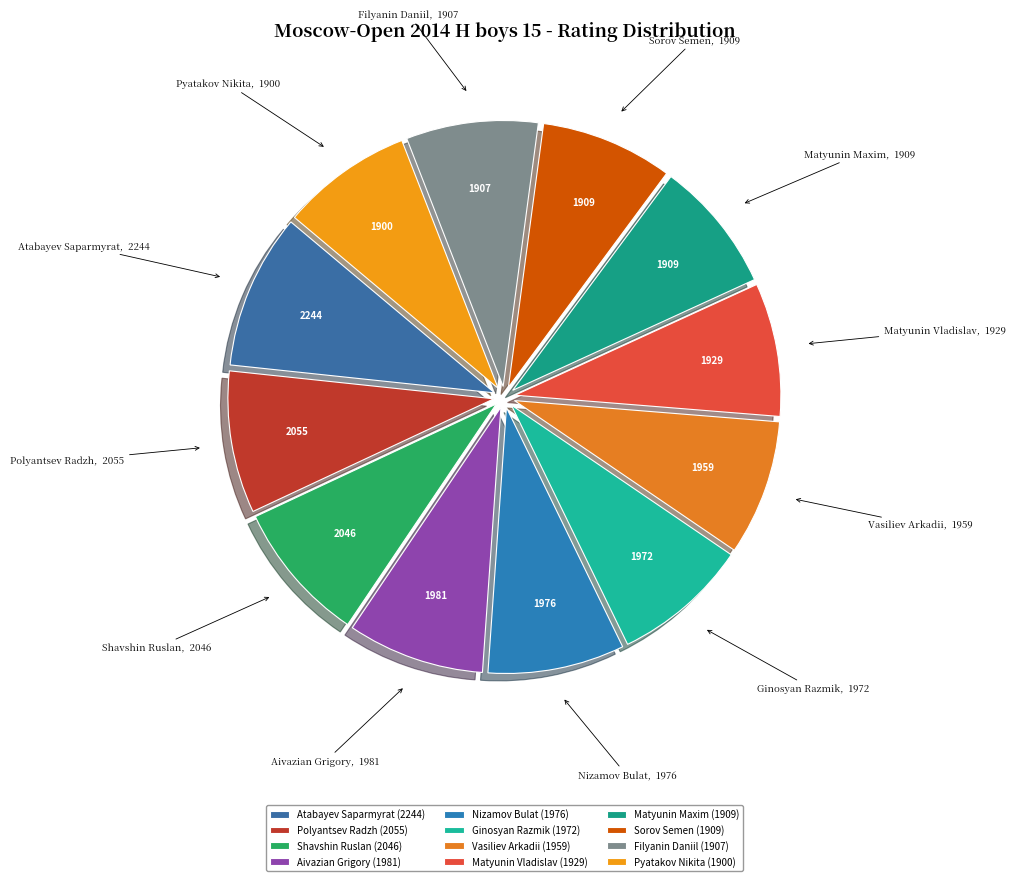

Combined, do Matyunin Vladislav and Sorov Semen account for over 50%?

No